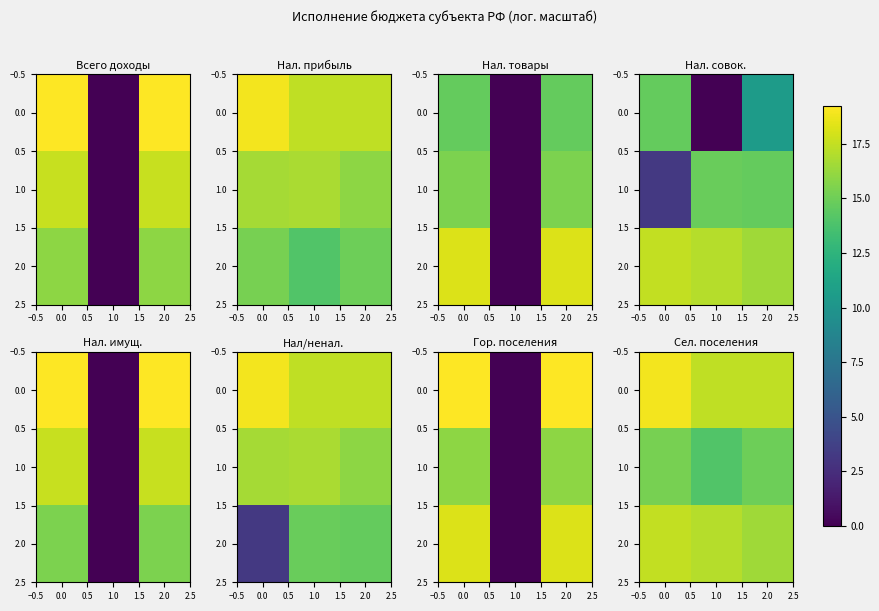

What is the difference between the highest and lowest values at 0.0?

3.6